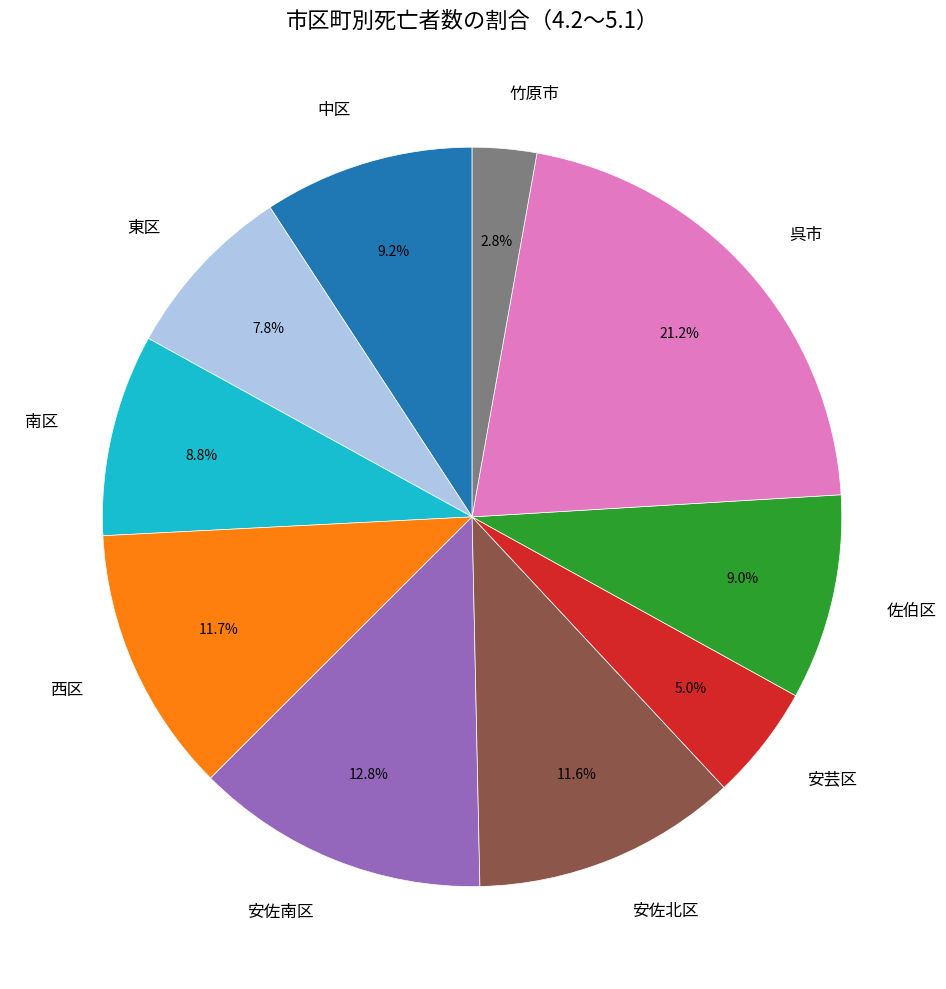

Is there a majority slice in this chart?

No